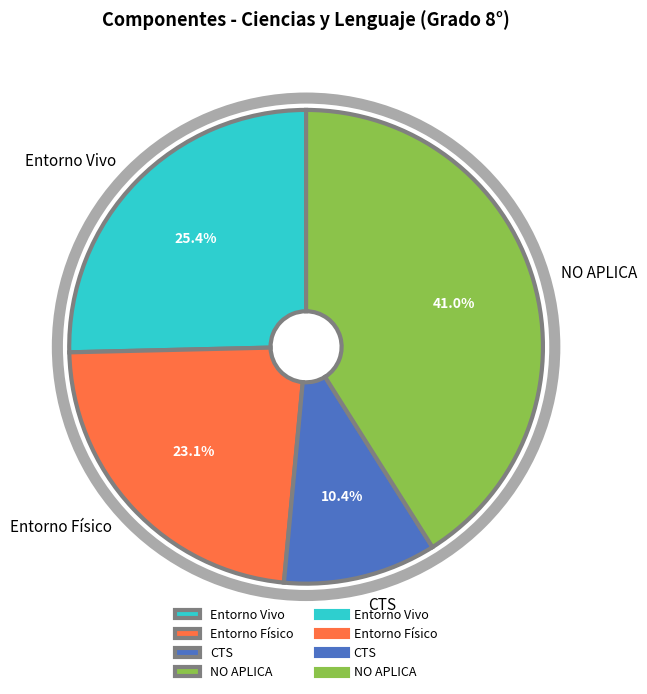

Which slice is the largest?

NO APLICA